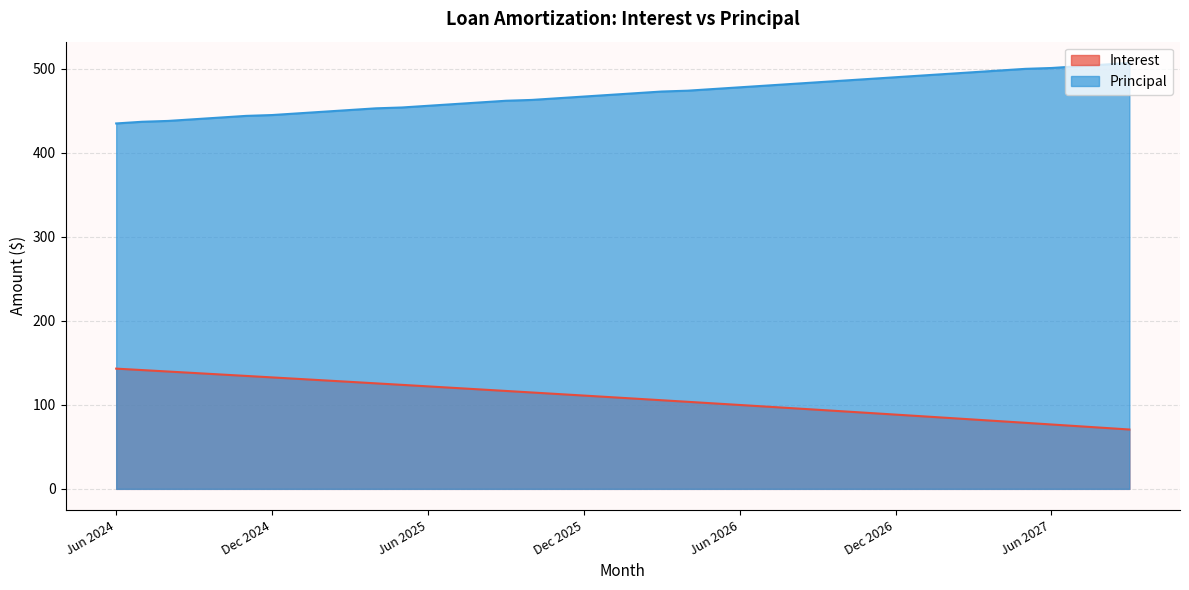

What is the label of the 20th point from the right?

Feb 2026